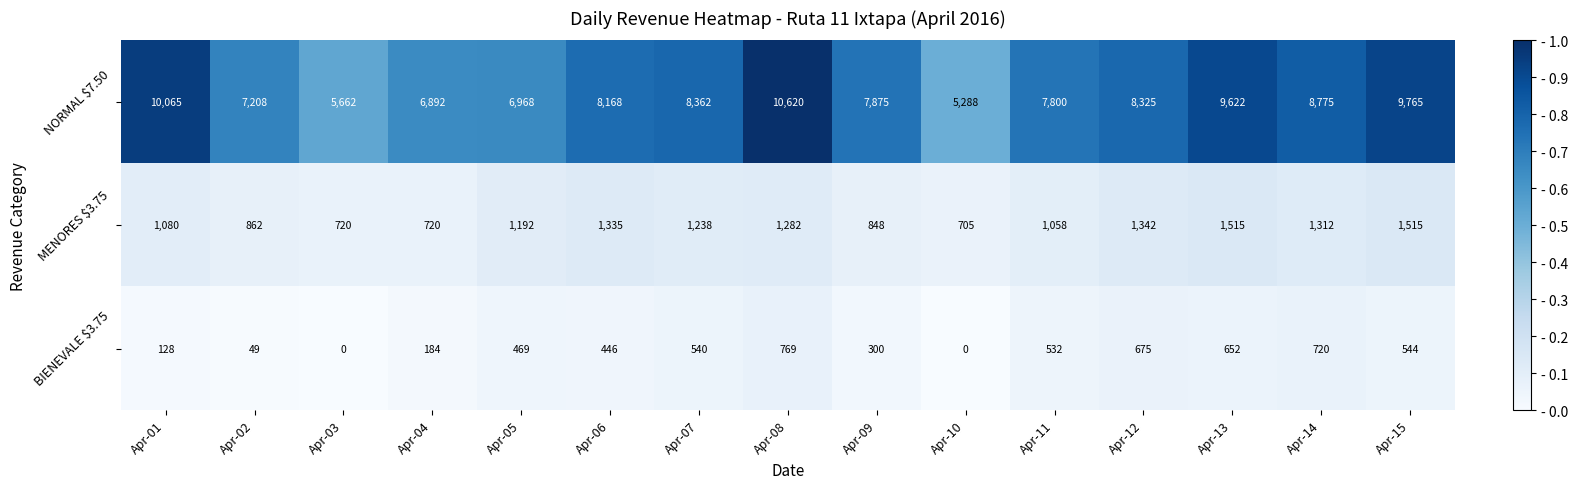

Which series has the largest total across all categories?

NORMAL $7.50